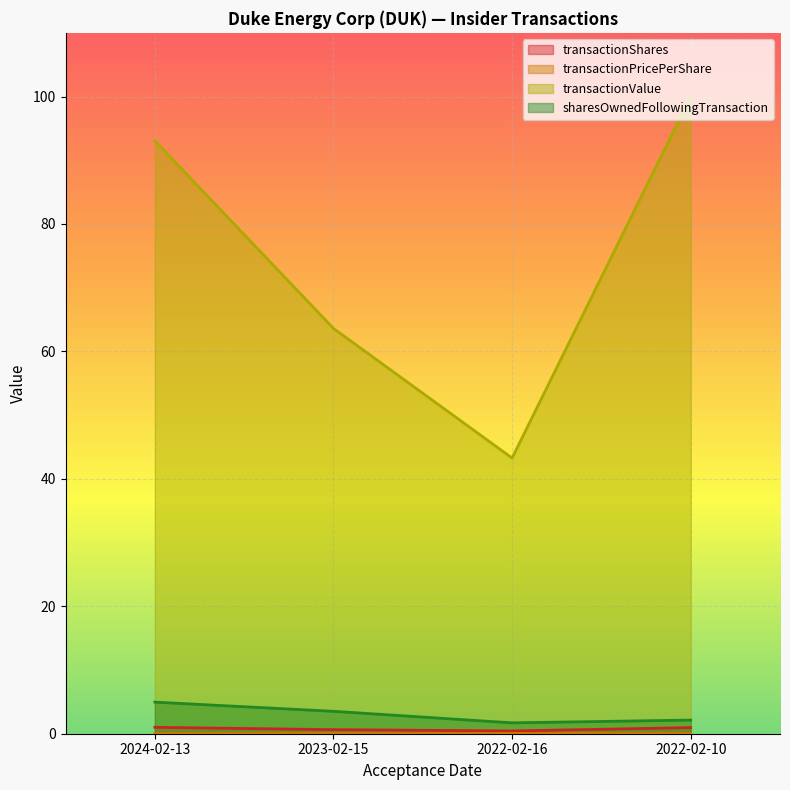

At which label is transactionShares closest to 0?

2022-02-16